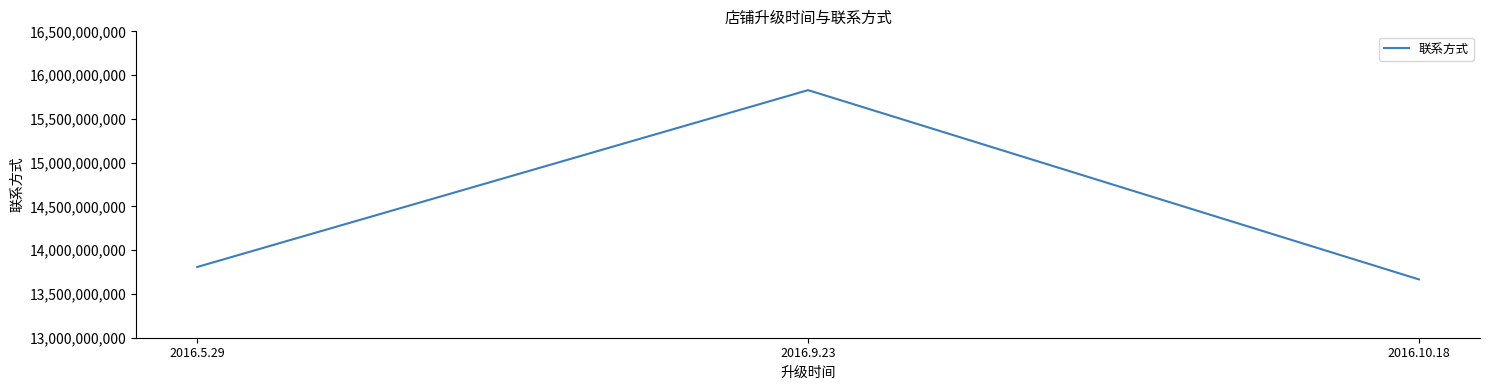

List the labels in order of value, smallest first.

2016.10.18, 2016.5.29, 2016.9.23